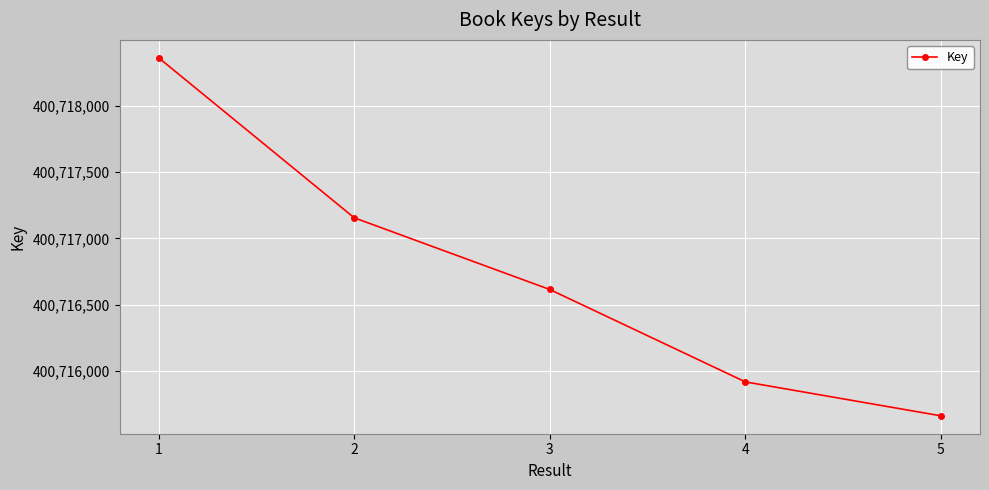

The chart shows a value of 611786655 at 1. True or false?

False